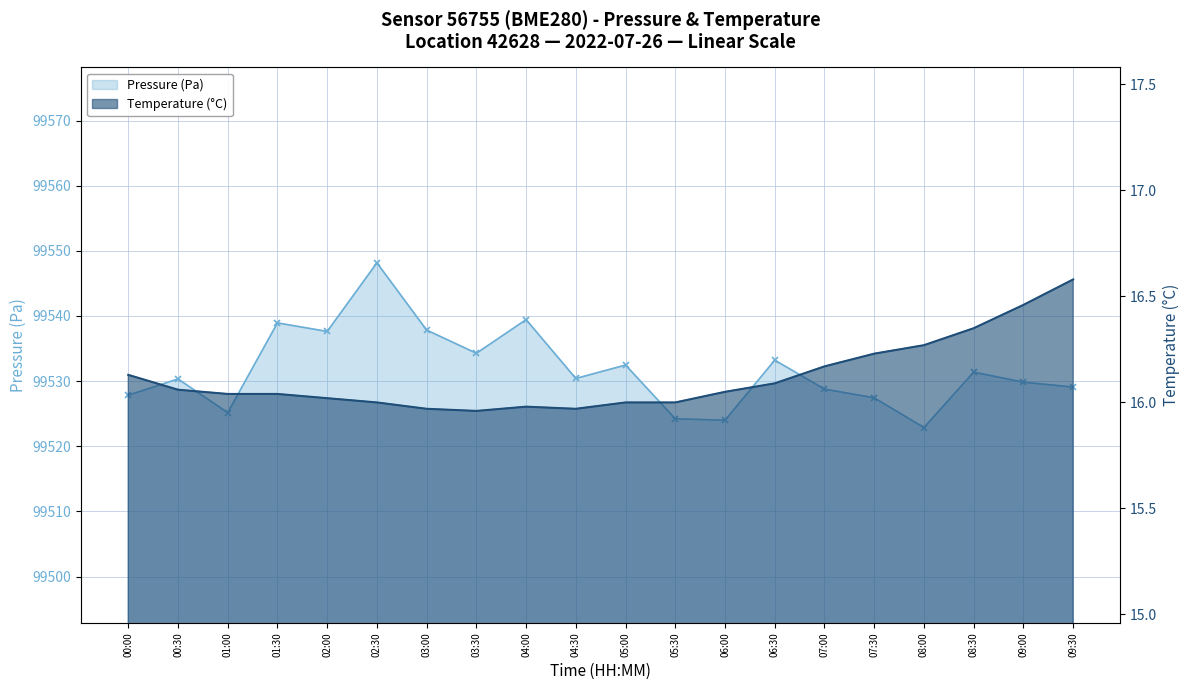

True or false: Pressure (Pa) and Temperature (°C) cross at least once.

False